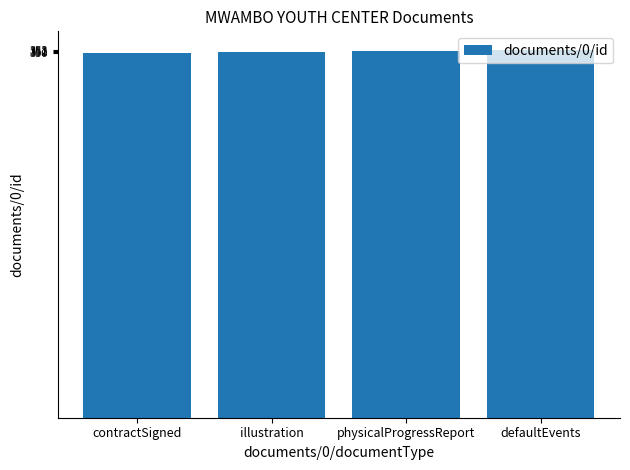

What is the greatest value displayed?

353